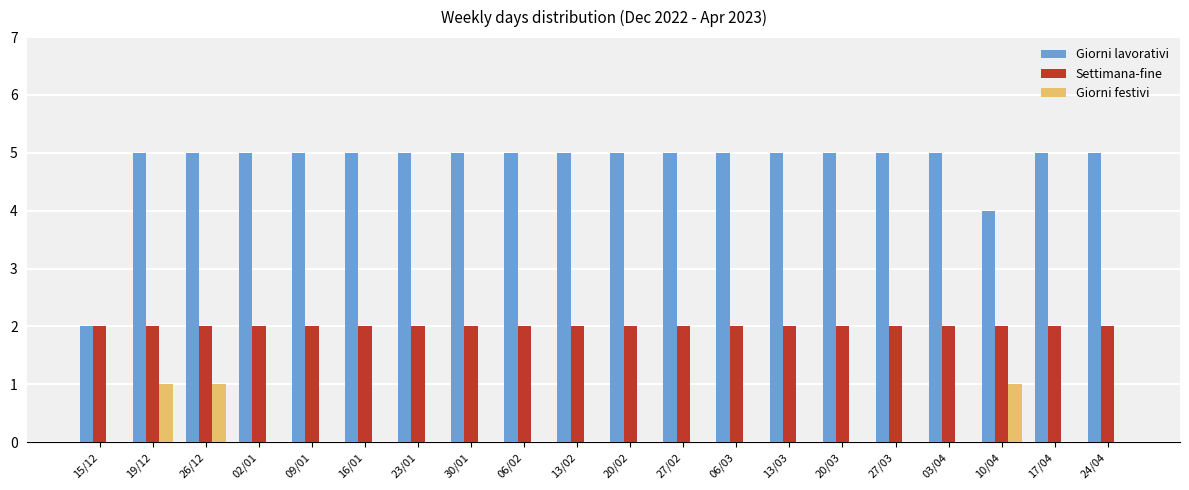

What is the total value across all series at 26/12?

8